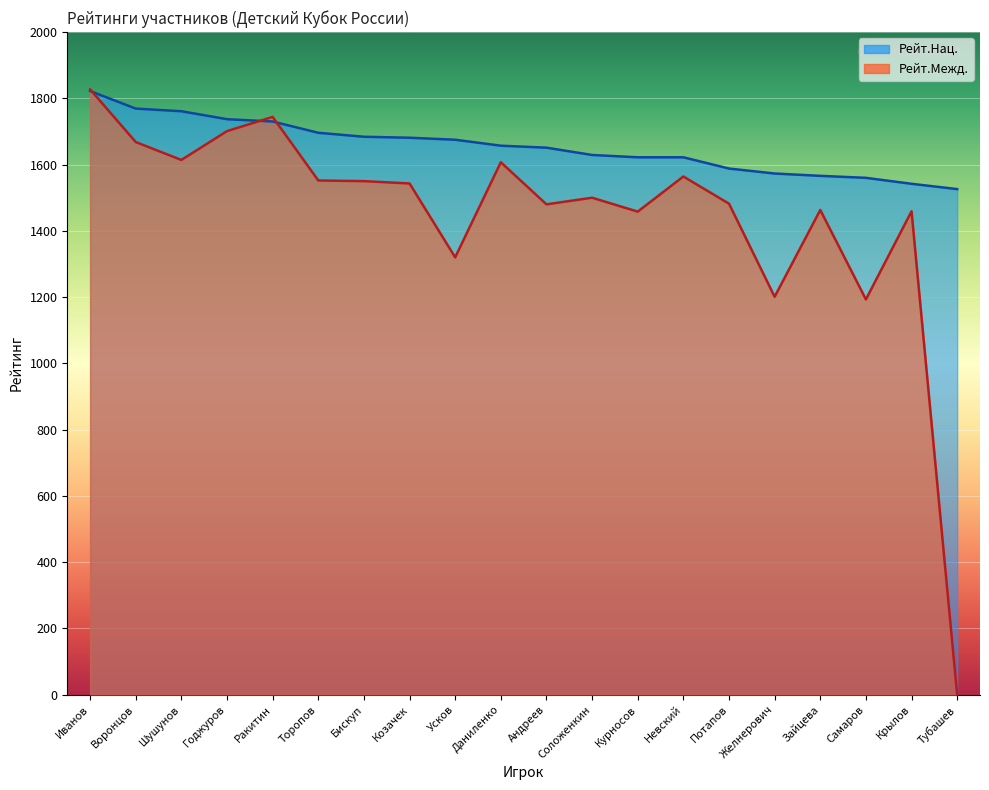

What is the difference between the Рейт.Межд. values at Козачек and Усков?

223